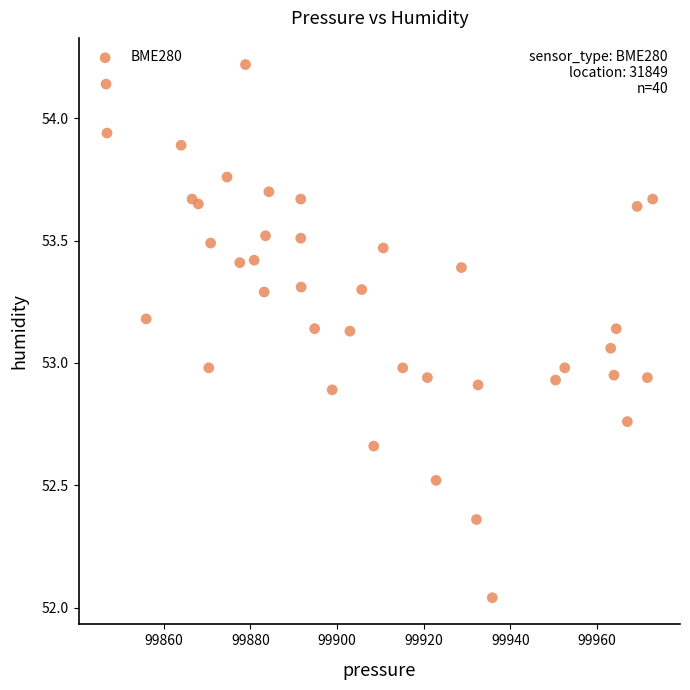

What is the range of X values (max minus min)?

126.1